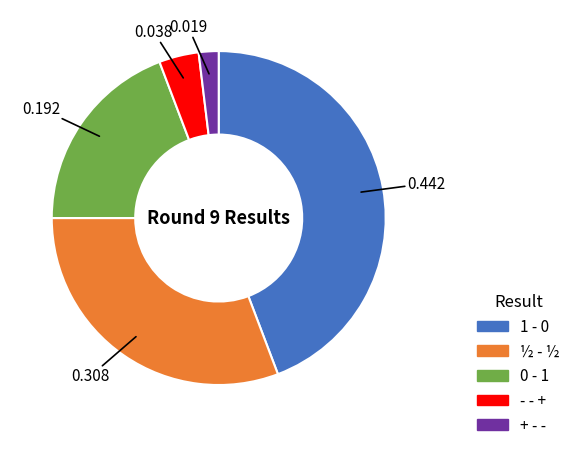

Is there any slice that represents more than half of the pie?

No